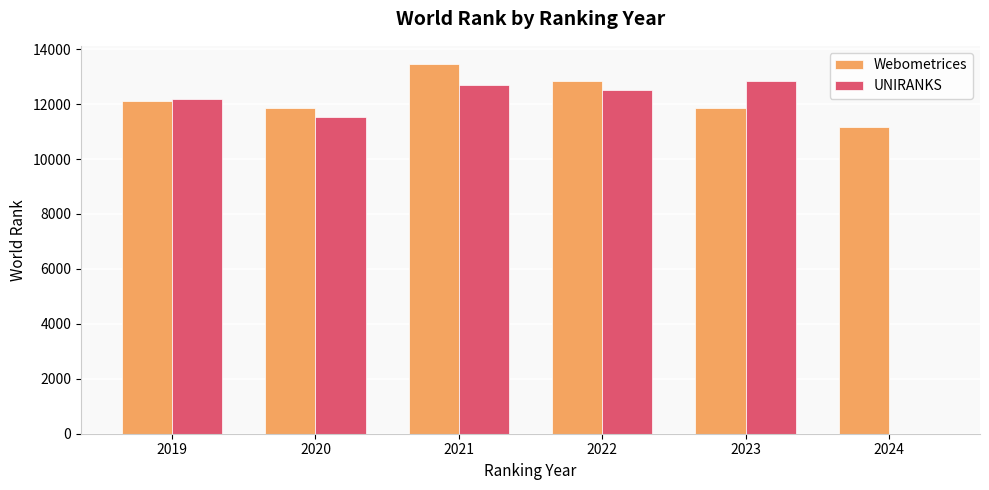

What is the sum of the UNIRANKS values at 2024 and 2023?

12853